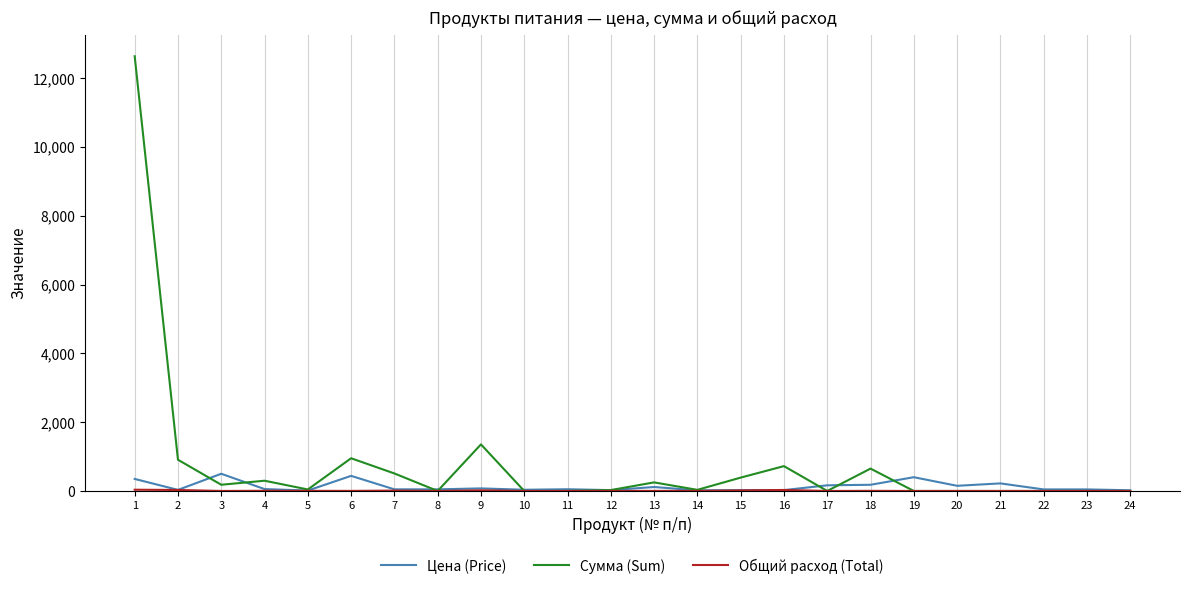

Which series has the largest range (max minus min)?

Сумма (Sum)